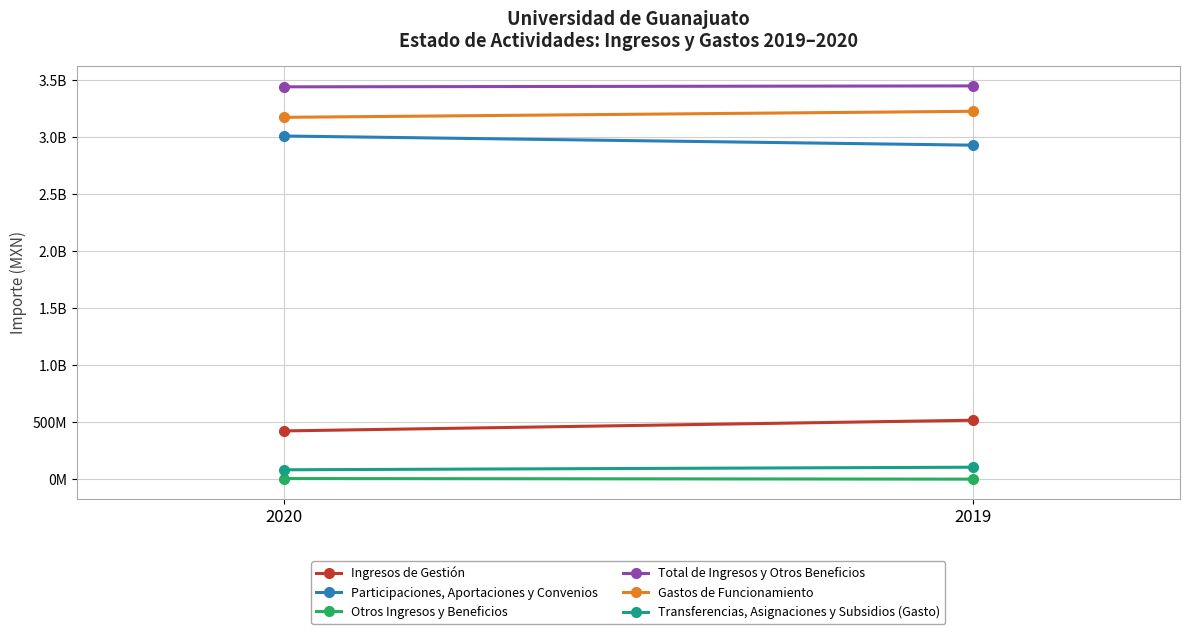

What is the difference between the maximum and minimum values in the Otros Ingresos y Beneficios series?

5162442